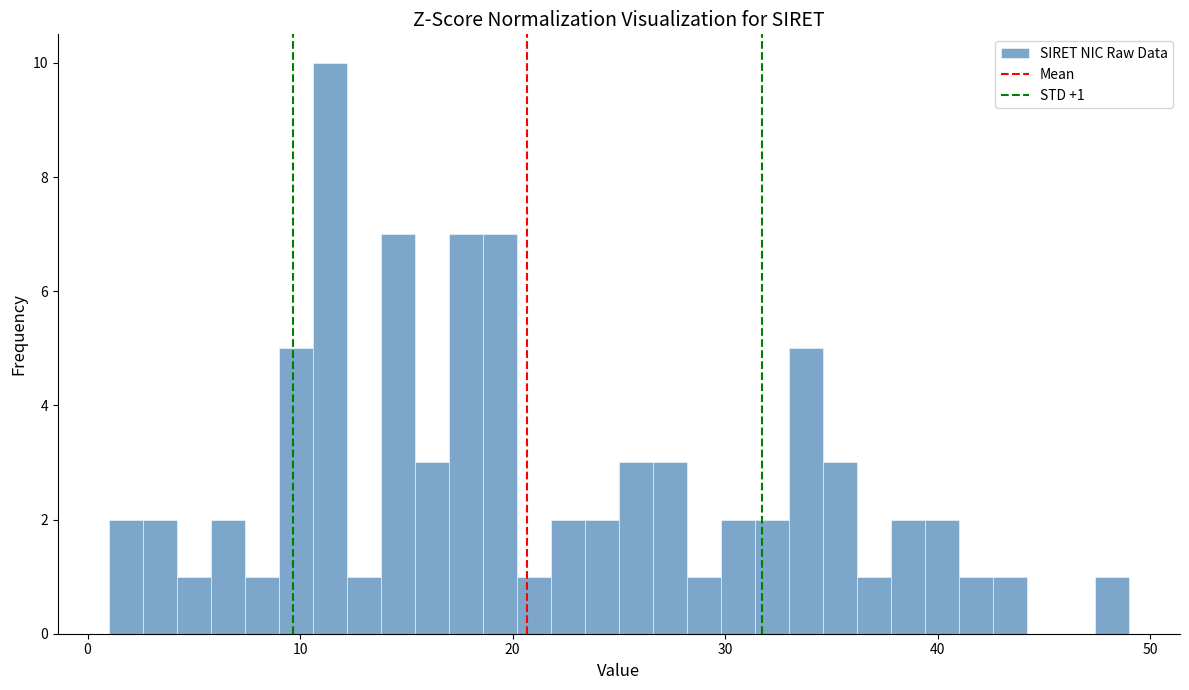

Around what value on the x-axis is the tallest bar? Give the approximate position of its centre, as read against the axis.

11